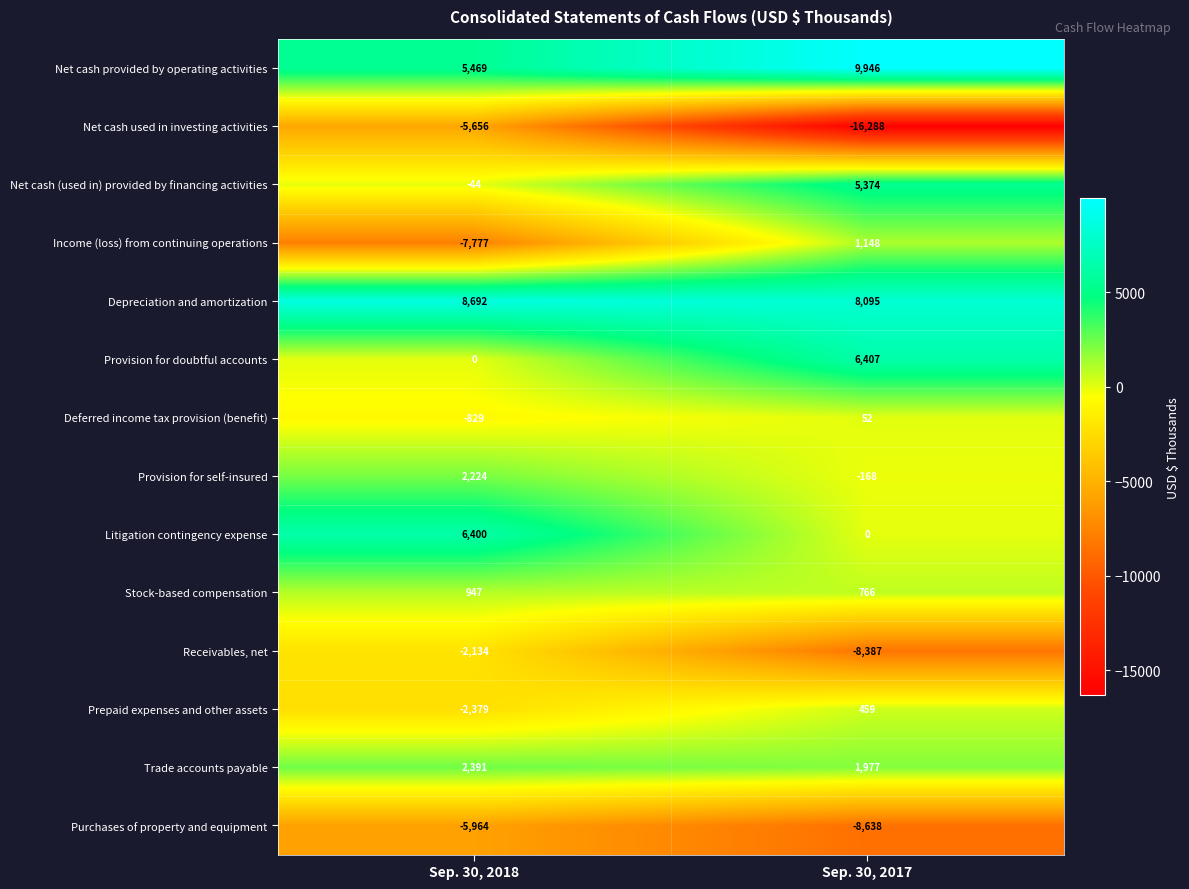

The Provision for self-insured series shows 2224 at Sep. 30, 2018. True or false?

True